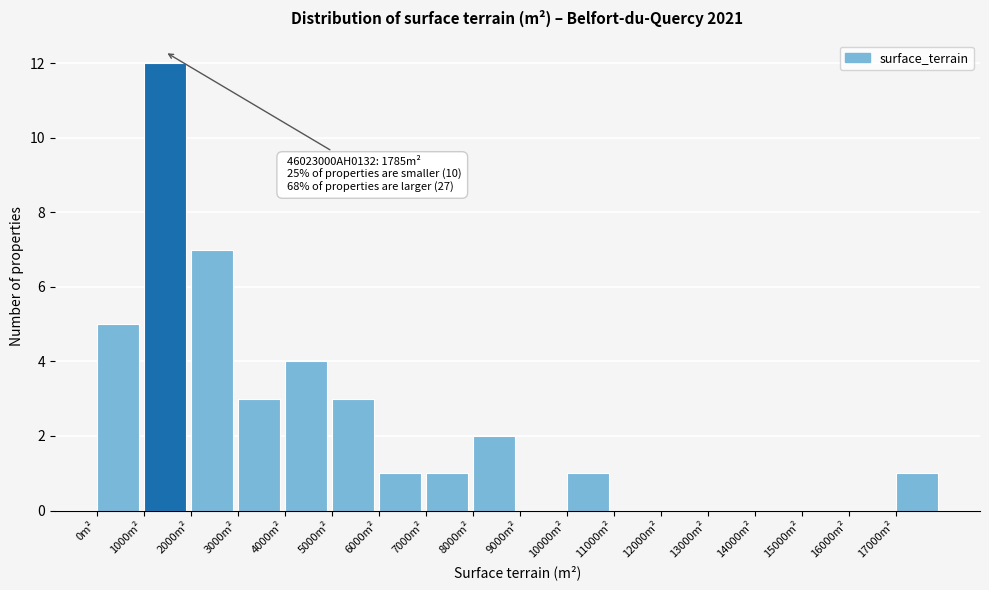

Which range on the x-axis has the tallest bar?

1000 to 2000